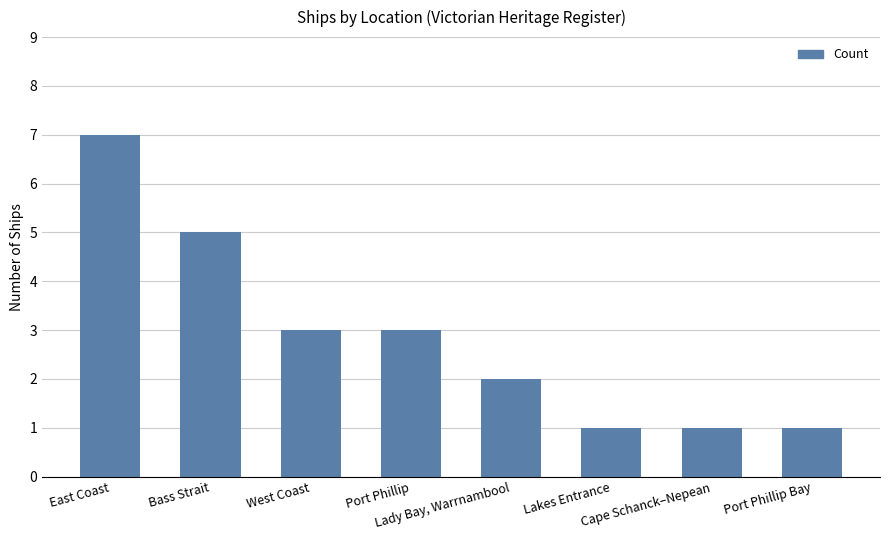

The value at West Coast is 5. True or false?

False